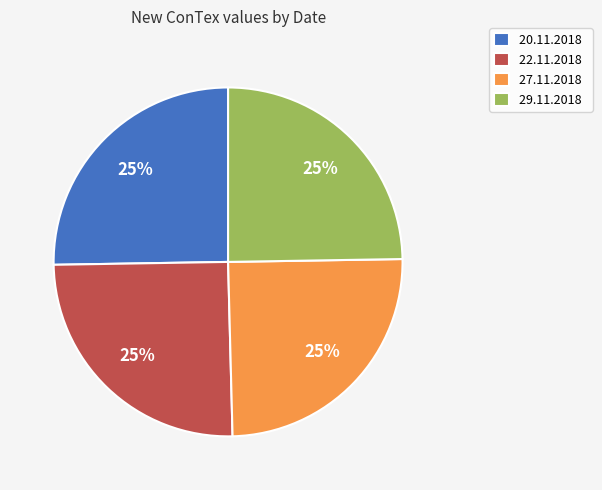

True or false: 22.11.2018 accounts for 40% of the total.

False